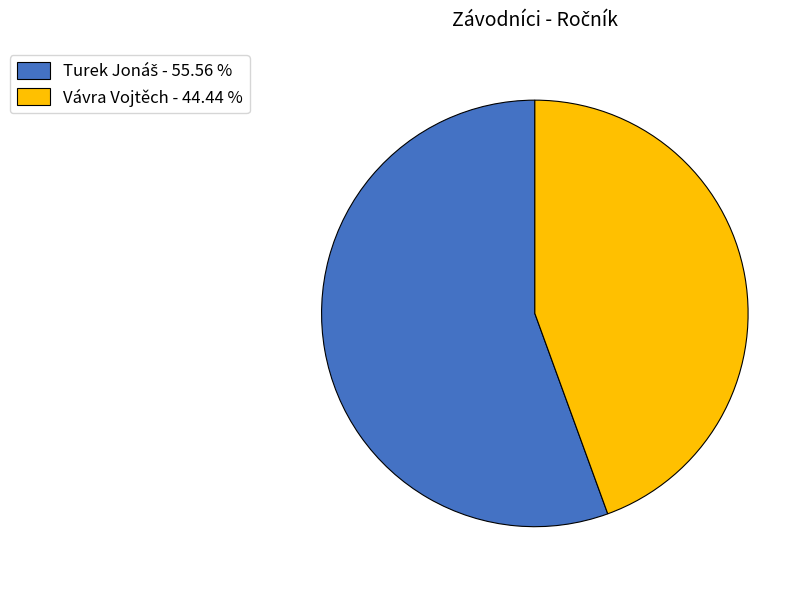

Is there a majority slice in this chart?

Yes